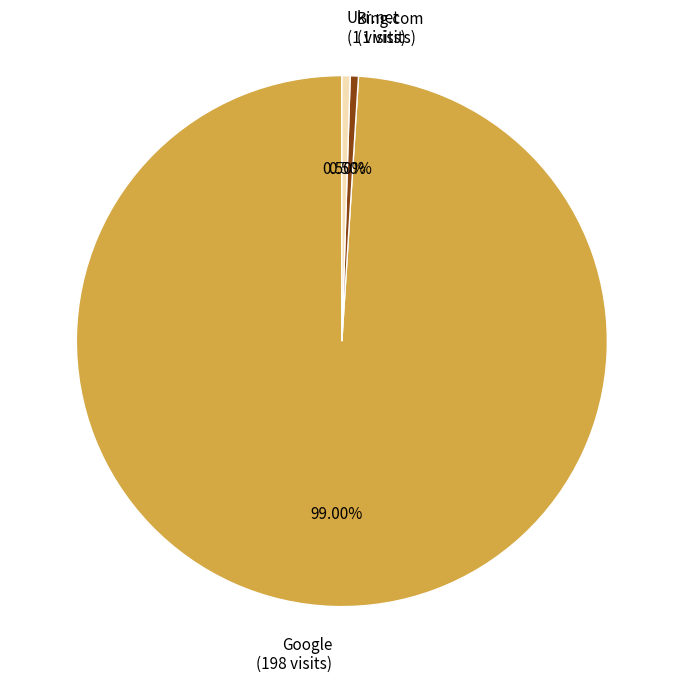

Does Google (198 visits) represent more than half of the total?

Yes